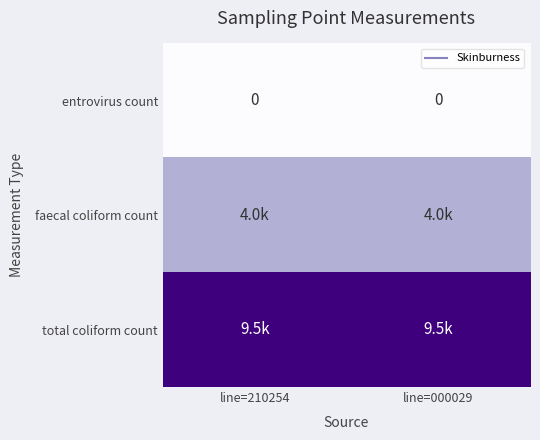

Rank the series at line=210254 from highest to lowest value.

total coliform count, faecal coliform count, entrovirus count